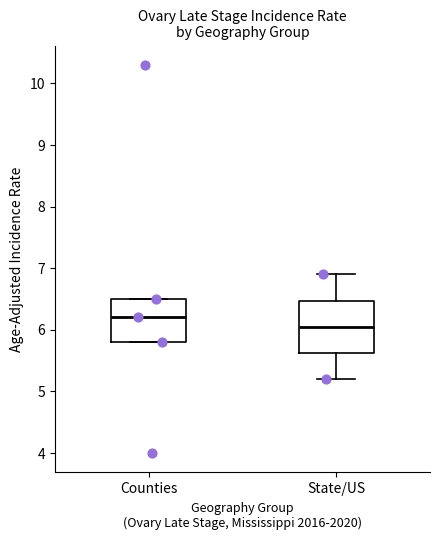

Where is the lower edge of the box for Counties on the y-axis? The values are not printed on the chart, so give them approximately, as read against the axis.

5.8